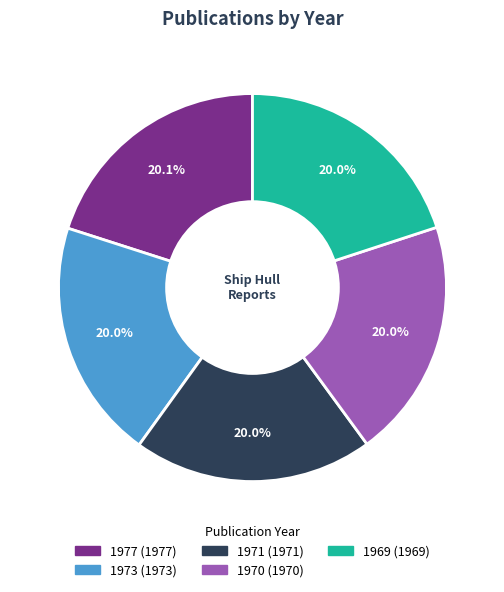

What is the ratio of the value at 1971 to the value at 1977?

1.0